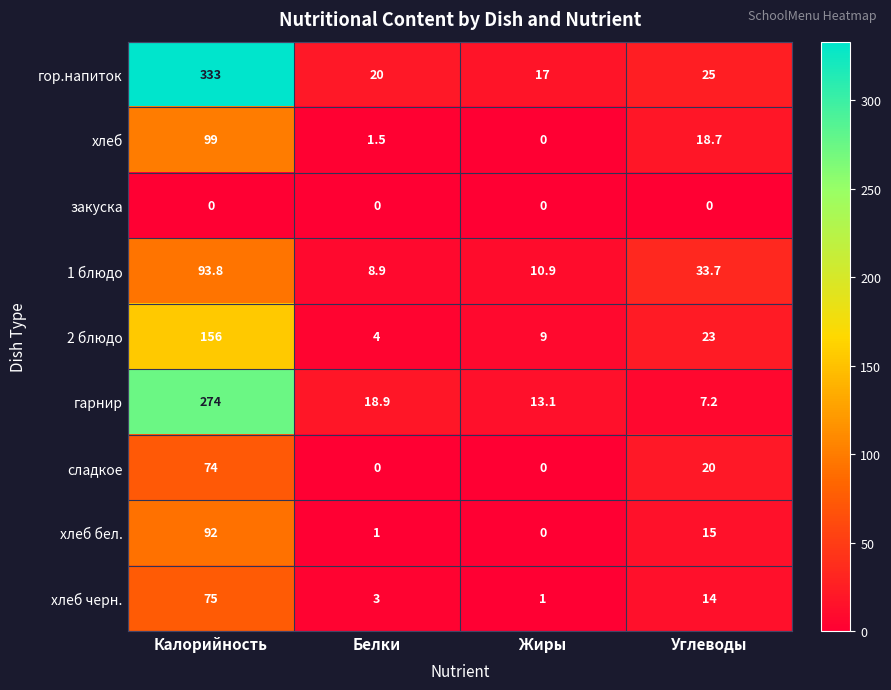

How many categories are shown in the chart?

4